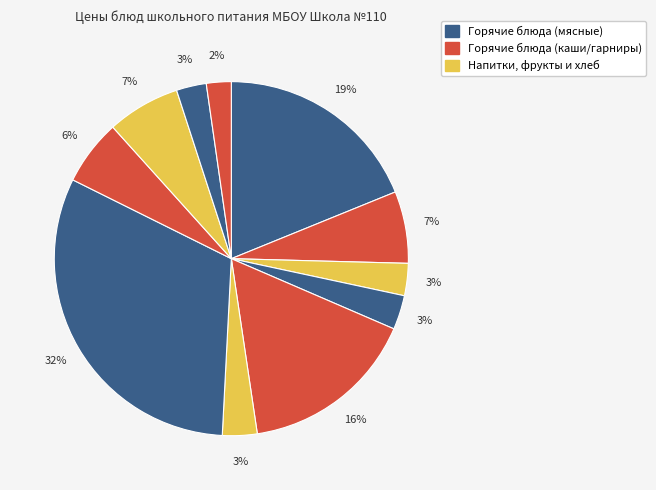

Rank the categories by value from highest to lowest.

Котлеты биточки мясные, Мясо птицы припущенное, Яблоко, Компот из смеси сухофруктов, Каша гречневая вязкая с маслом, Рис припущенный, Суп картофельный с клецками, Хлеб пшеничный (завтрак), Чай с лимоном и сахаром, Хлеб пшеничный (обед), Хлеб ржано-пшеничный